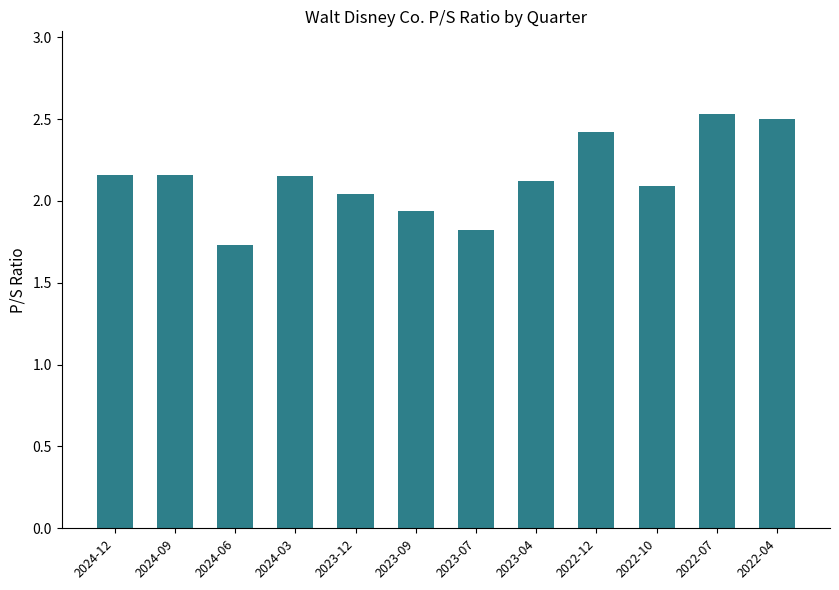

What is the label of the 6th bar from the left?

2023-09